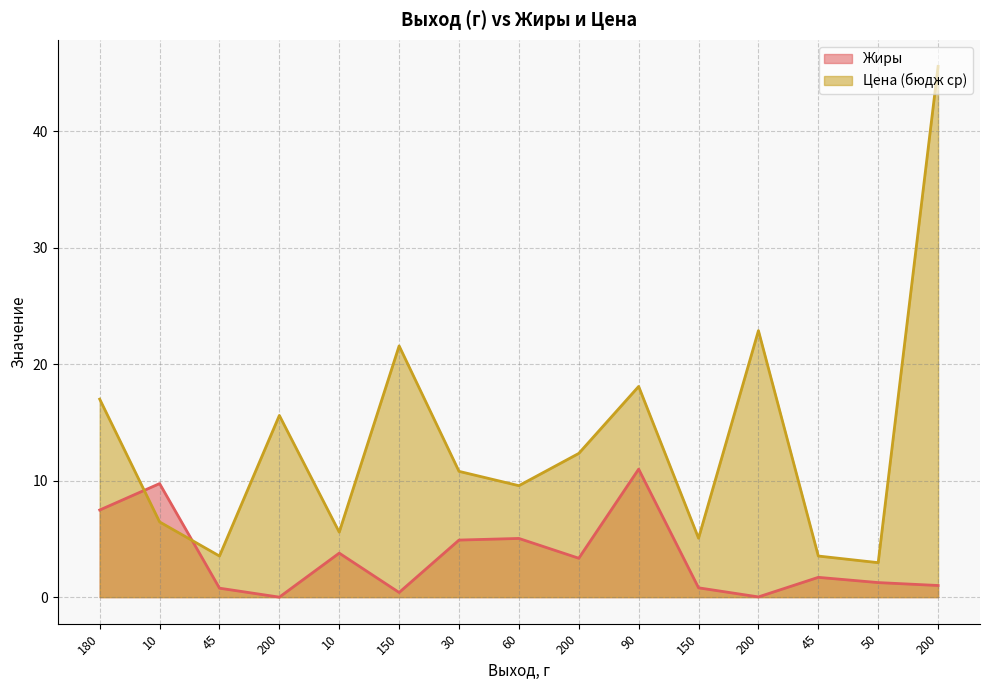

Count the number of data series in this chart.

2